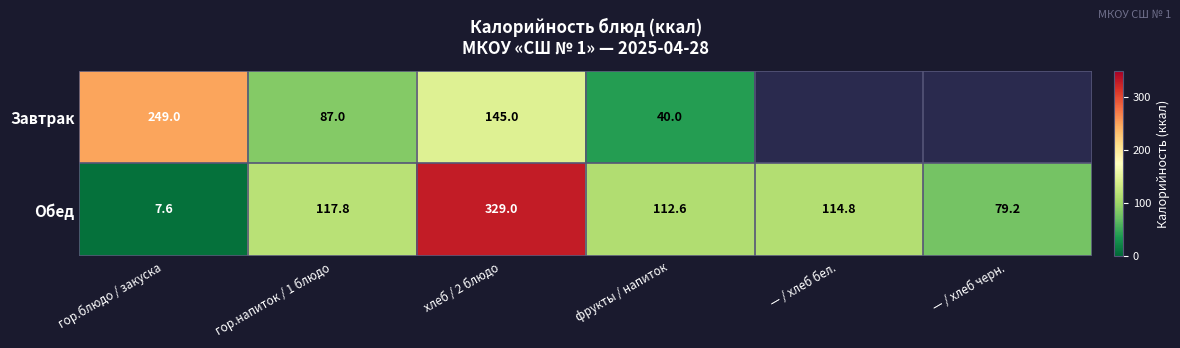

At which label does Обед reach its minimum?

гор.блюдо / закуска